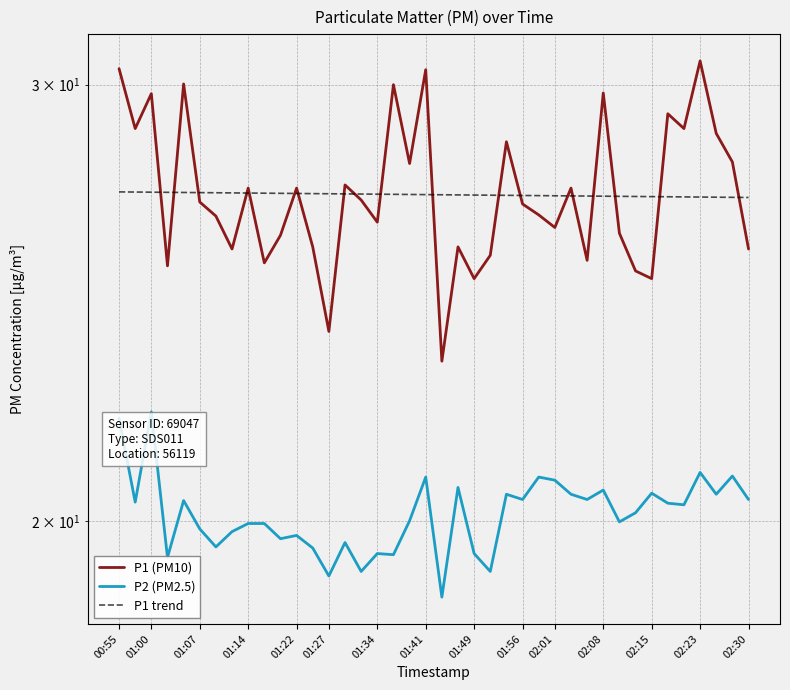

Reading left to right, transcribe all the data shown in this chart.

P1 (PM10): 30.4	28.8	29.8	25.4	30.0	26.9	26.6	25.8	27.2	25.4	26.1	27.2	25.8	23.9	27.3	26.9	26.4	30.0	27.9	30.4	23.2	25.8	25.1	25.6	28.4	26.9	26.6	26.3	27.2	25.5	29.8	26.1	25.2	25.1	29.2	28.8	30.7	28.7	27.9	25.8
P2 (PM2.5): 22.0	20.4	22.1	19.3	20.4	19.9	19.5	19.8	19.9	19.9	19.7	19.7	19.5	19.0	19.6	19.1	19.4	19.4	20.0	20.8	18.6	20.6	19.4	19.1	20.5	20.4	20.8	20.8	20.5	20.4	20.6	20.0	20.1	20.5	20.3	20.3	20.9	20.5	20.9	20.4
P1 trend: 27.2	27.2	27.1	27.1	27.1	27.1	27.1	27.1	27.1	27.1	27.1	27.1	27.1	27.1	27.1	27.1	27.1	27.1	27.1	27.1	27.1	27.1	27.1	27.1	27.1	27.1	27.1	27.1	27.1	27.0	27.0	27.0	27.0	27.0	27.0	27.0	27.0	27.0	27.0	27.0